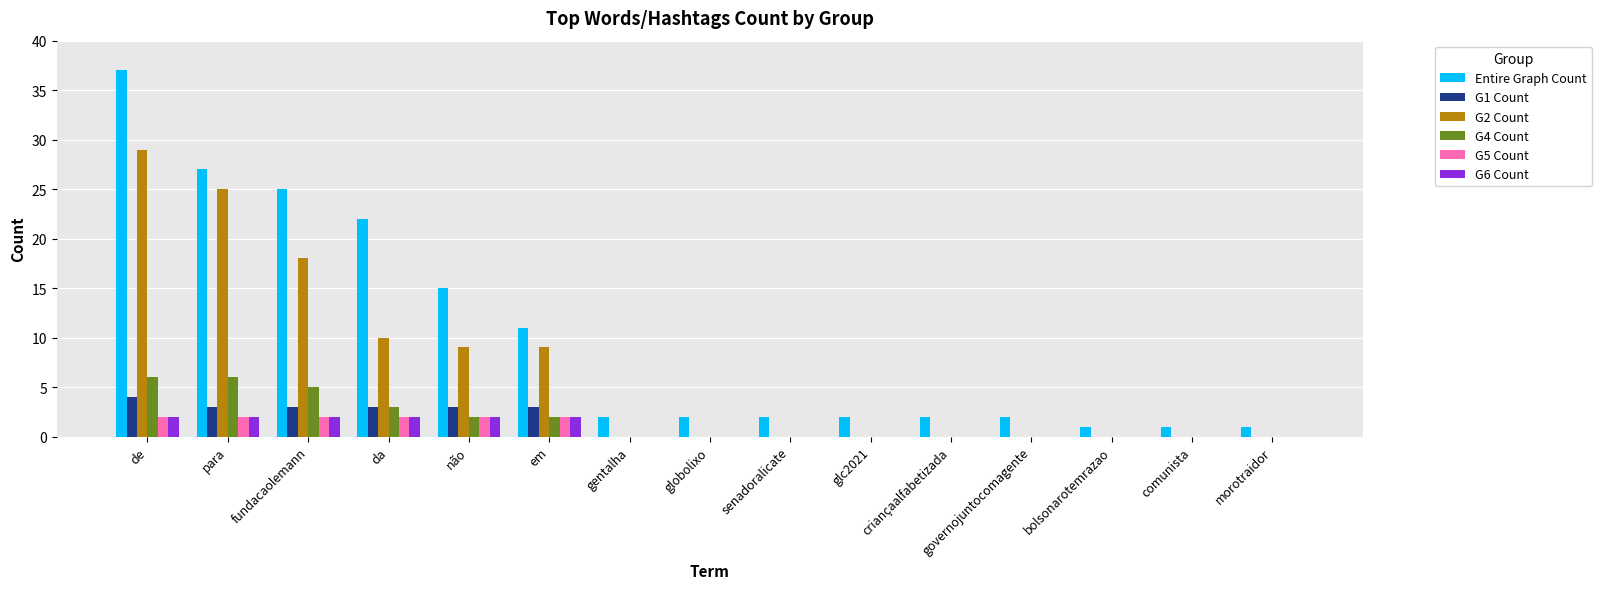

What is the average value of the G4 Count series?

2